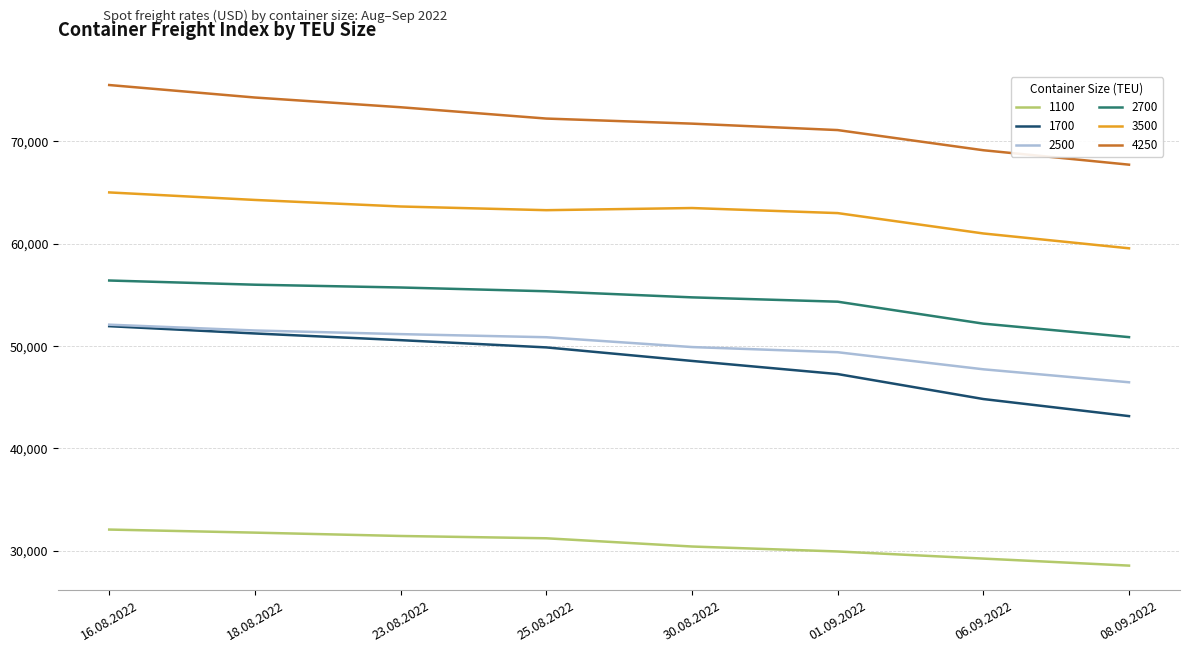

What is the minimum value shown in the chart?

28555